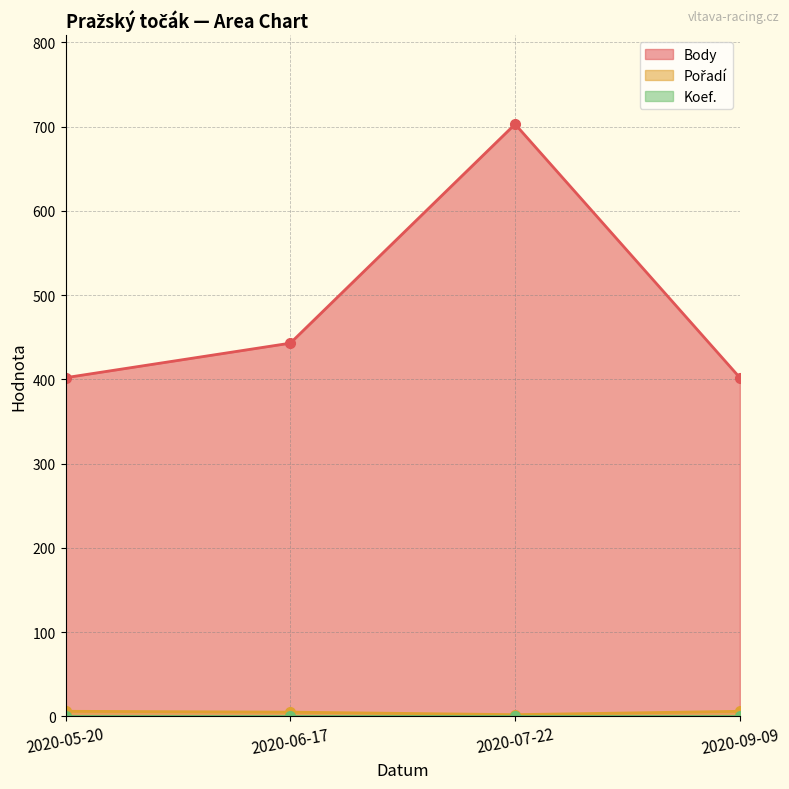

The Pořadí series shows 3 at 2020-05-20. True or false?

False